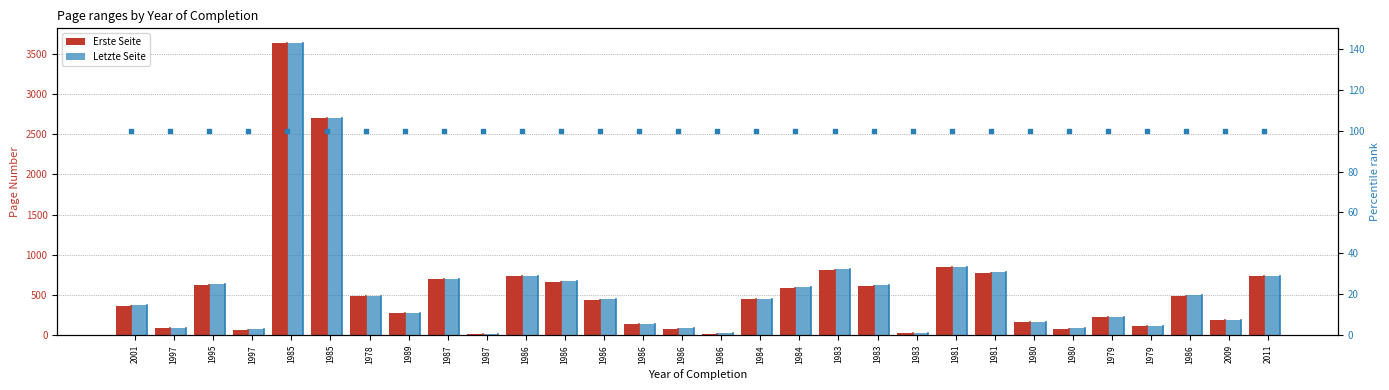

At which category is the sum across all series the highest?

1985